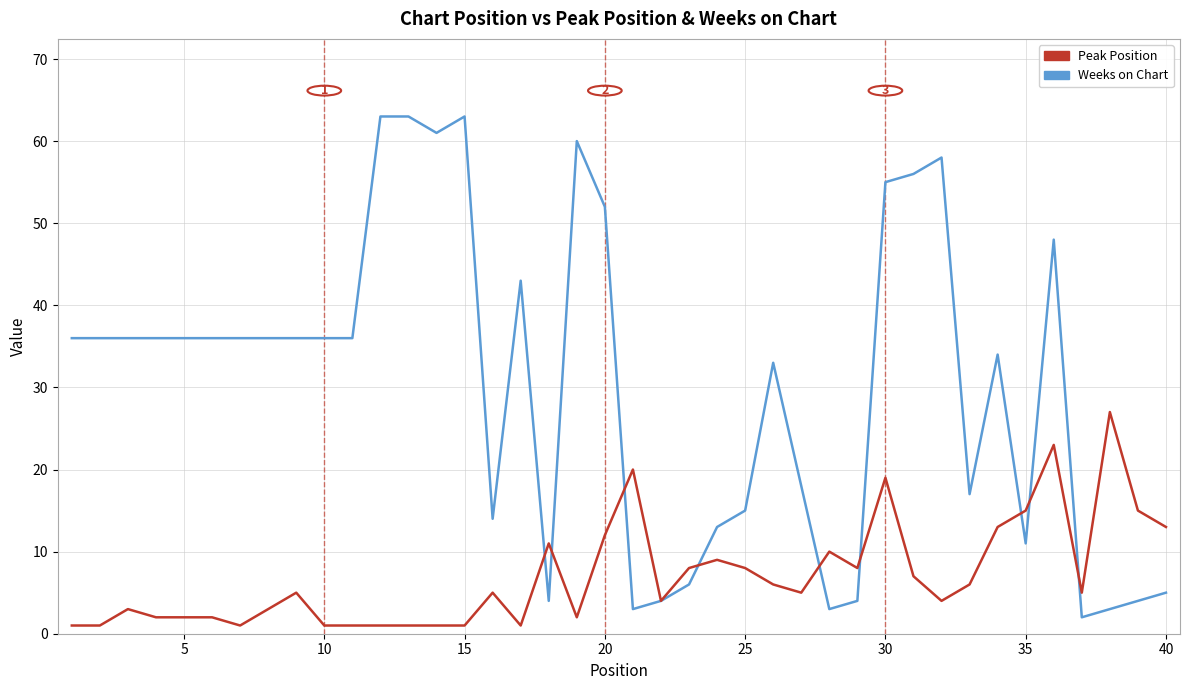

What is the difference between the maximum and minimum values in the Weeks on Chart series?

61